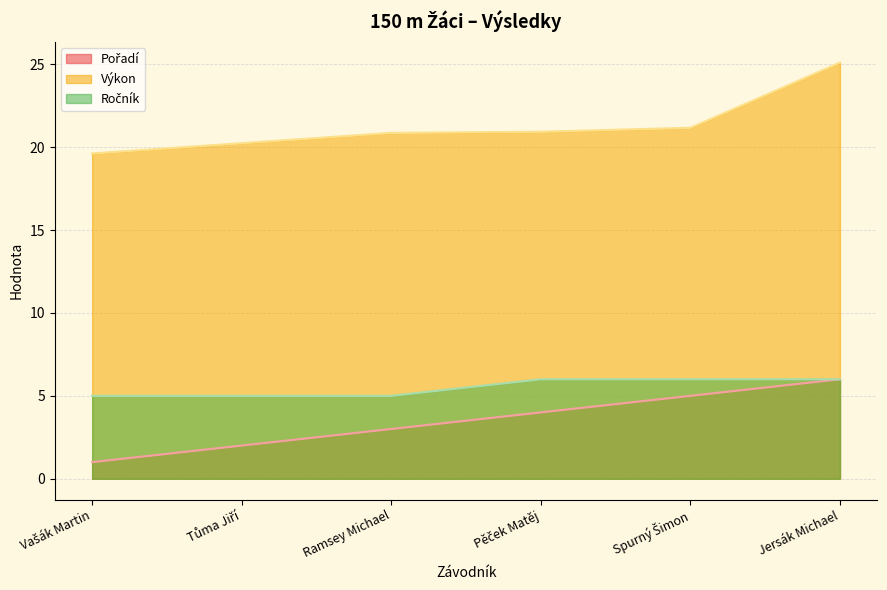

What is the lowest value of the Výkon series?

19.6